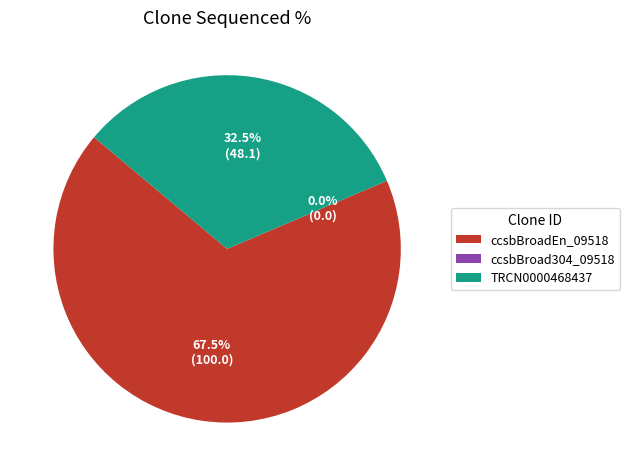

To the nearest percent, what is the combined percentage of ccsbBroadEn_09518 and ccsbBroad304_09518?

68%